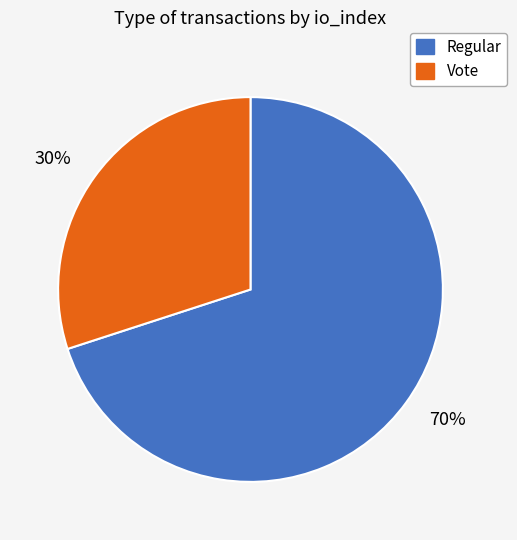

To the nearest percent, what percentage of the pie is 30%?

30%